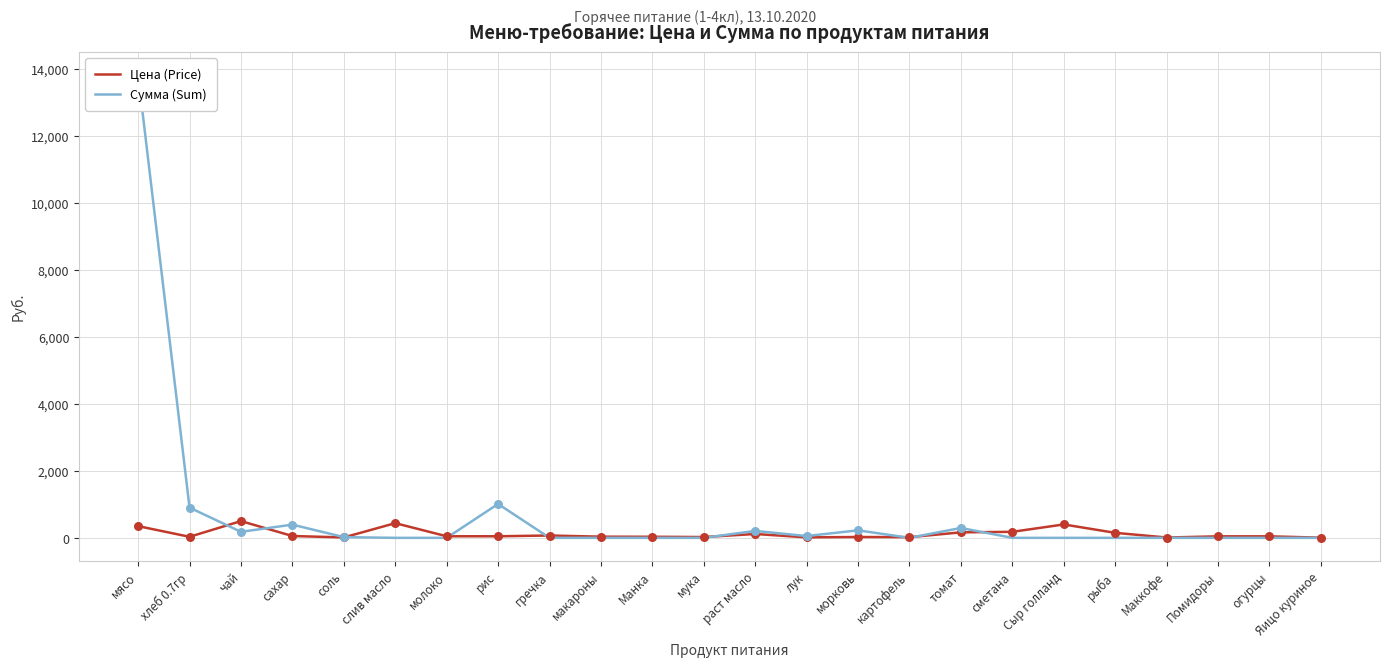

What is the total value across all series at сахар?

449.9